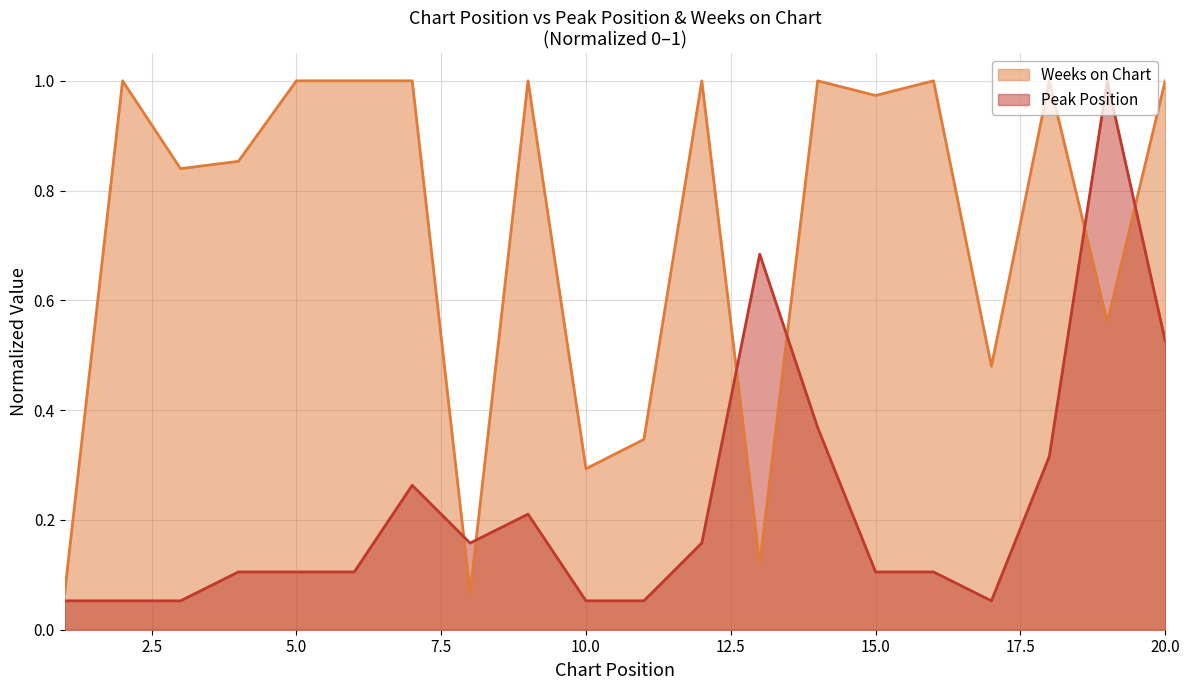

Rank the series by their maximum value, from highest to lowest.

Peak Position, Weeks on Chart